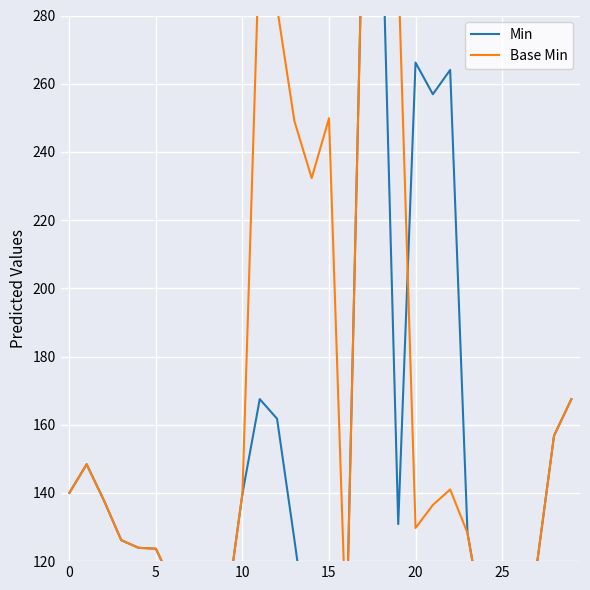

What is the sum of all Min values?

4447.2